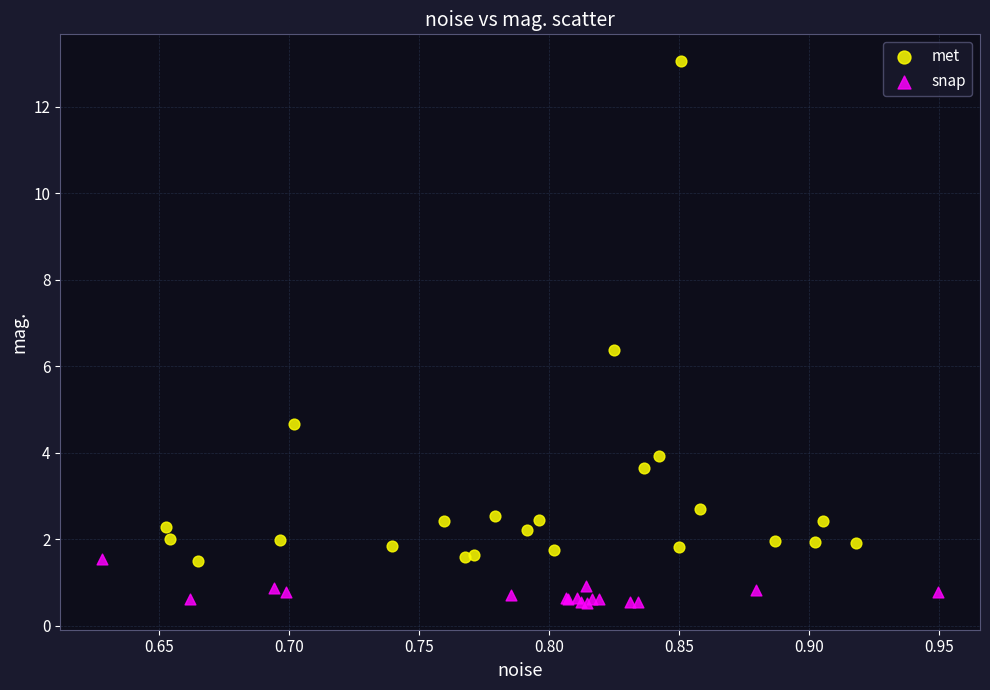

Which series reaches the maximum Y coordinate?

met